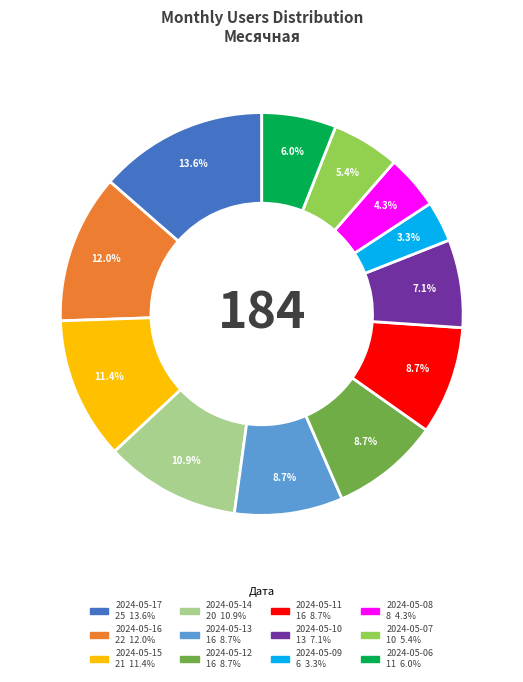

How much of the chart is everything except 2024-05-14?

89.1%